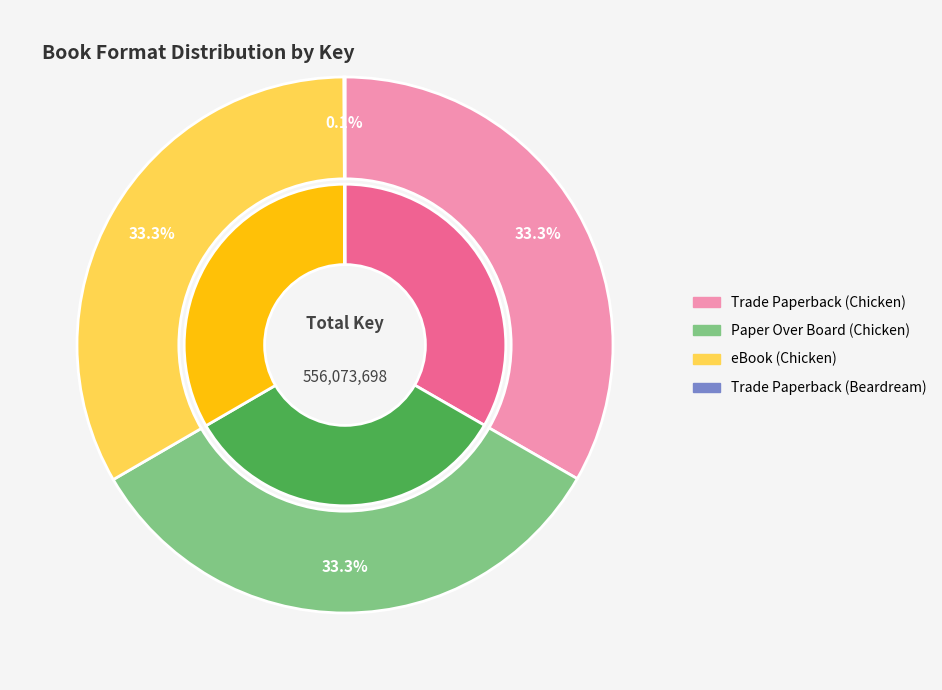

Rank the categories by value from lowest to highest.

Trade Paperback (Beardream), Trade Paperback (Chicken), Paper Over Board (Chicken), eBook (Chicken)